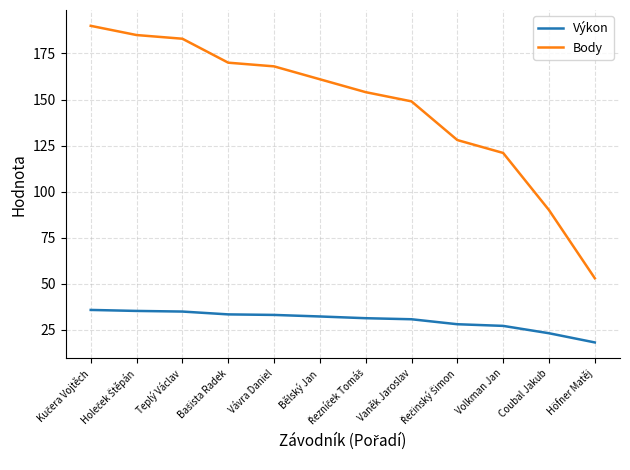

The value of Body at Vaněk Jaroslav is 149.0. True or false?

True